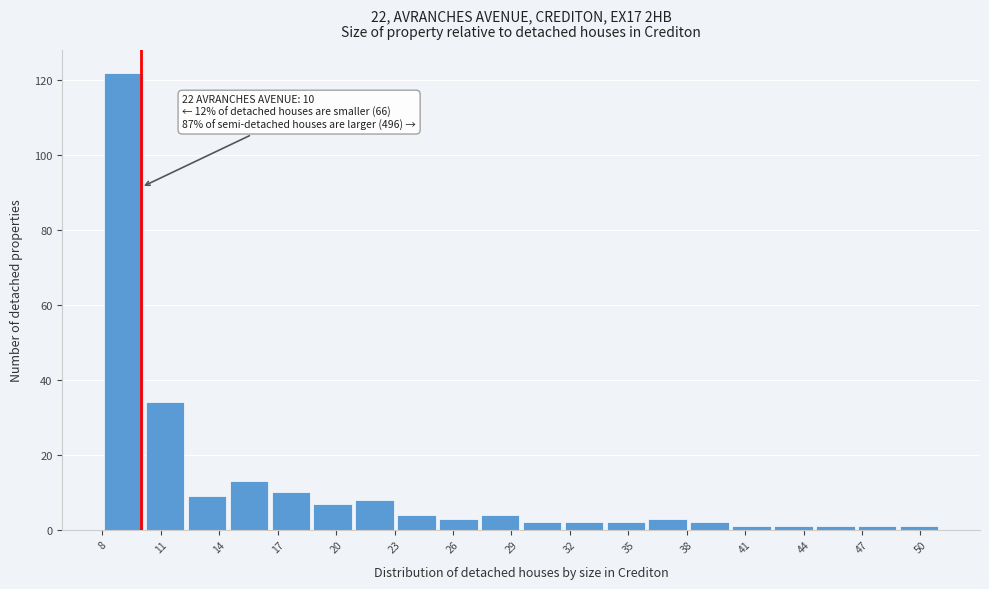

Over which range of the x-axis is the bar tallest?

8.00 to 10.15